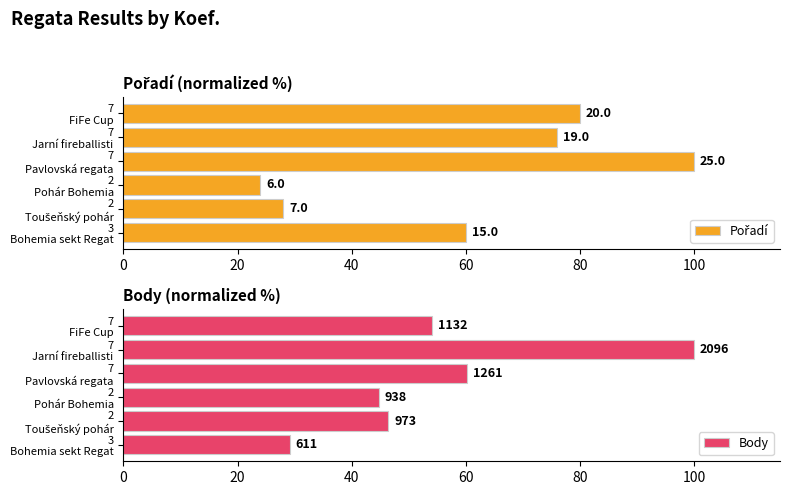

How many data points does each series have?

6